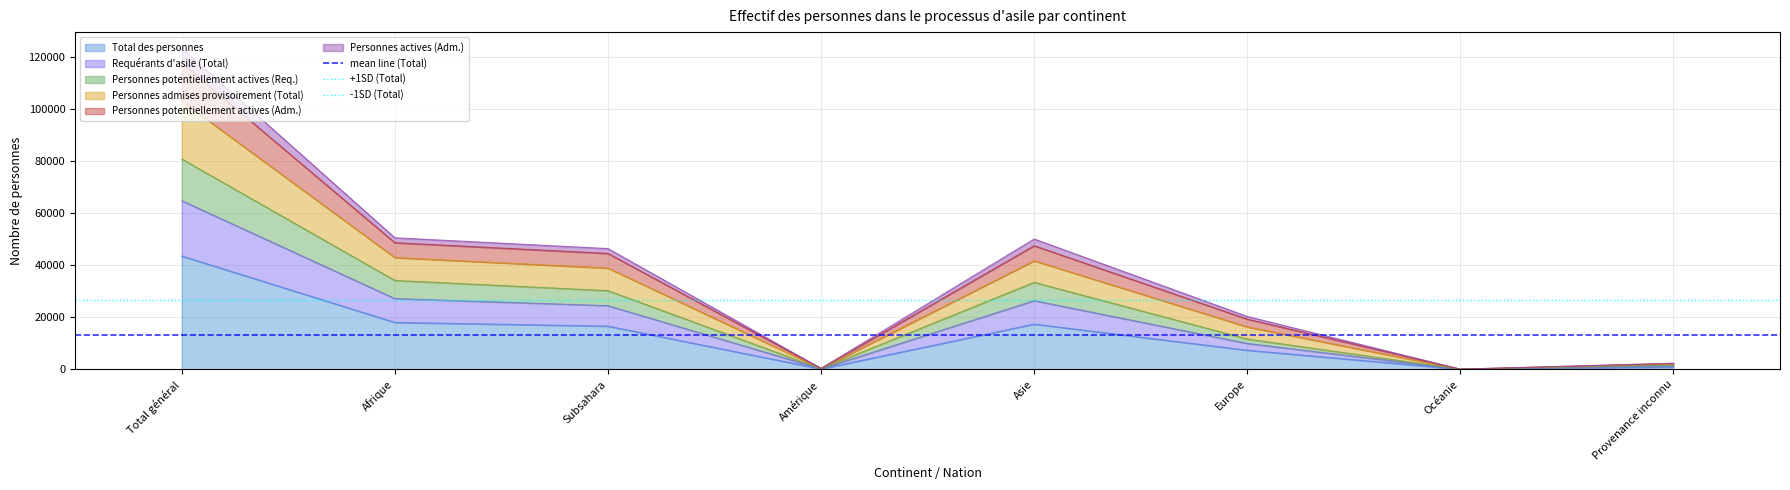

What is the maximum value for Total des personnes?

43469